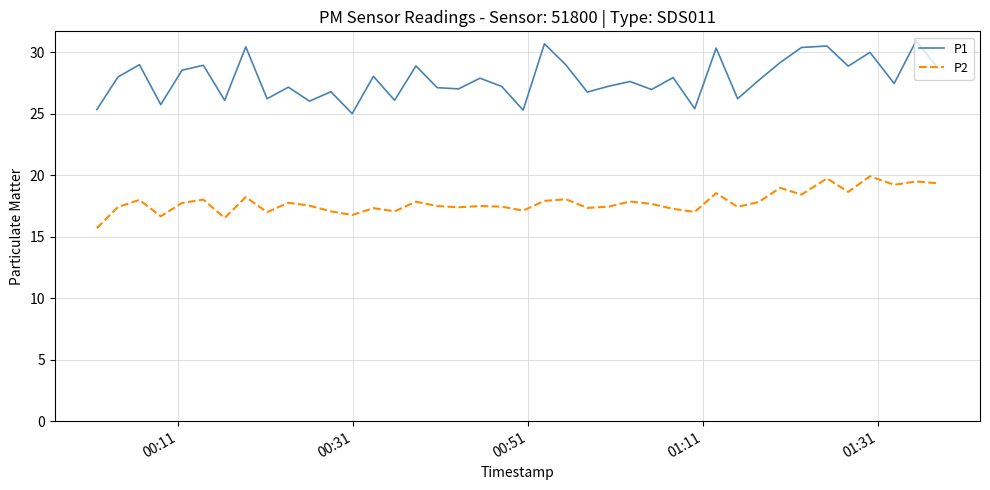

List the series in order of their overall mean, highest first.

P1, P2